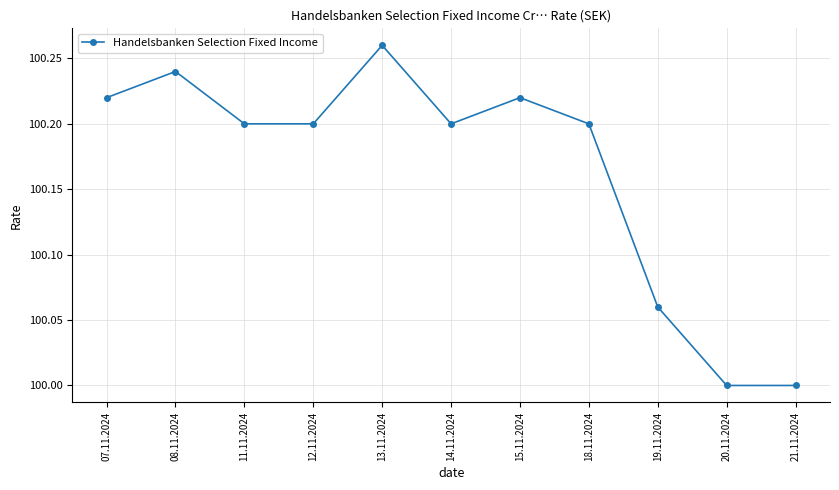

At which category does the data reach its first local peak?

08.11.2024